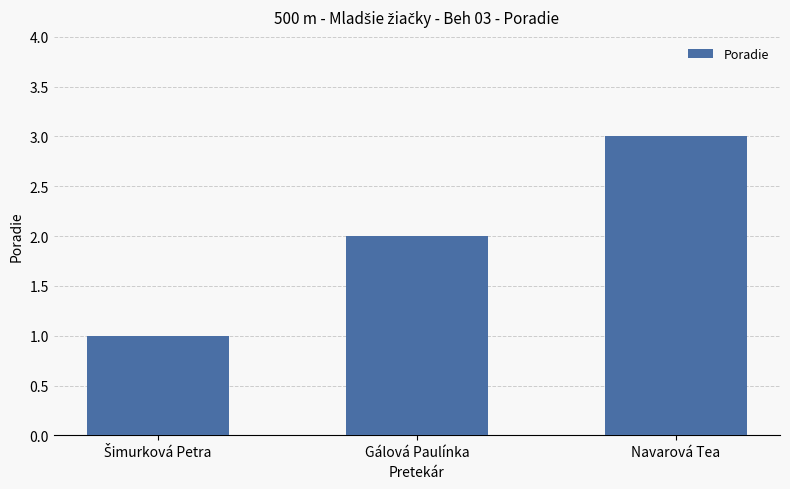

What is the greatest value displayed?

3